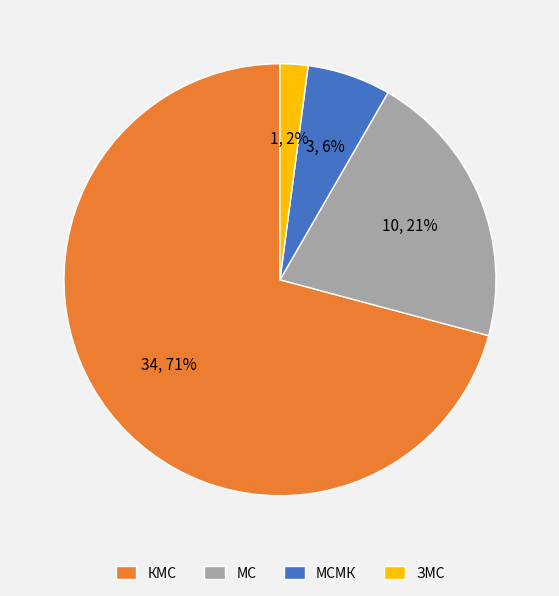

To the nearest percent, what percentage of the pie is КМС?

71%